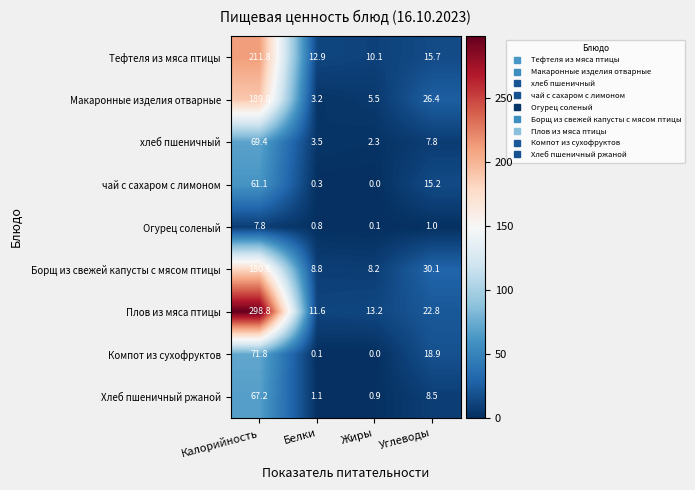

Which series has the largest range (max minus min)?

Плов из мяса птицы